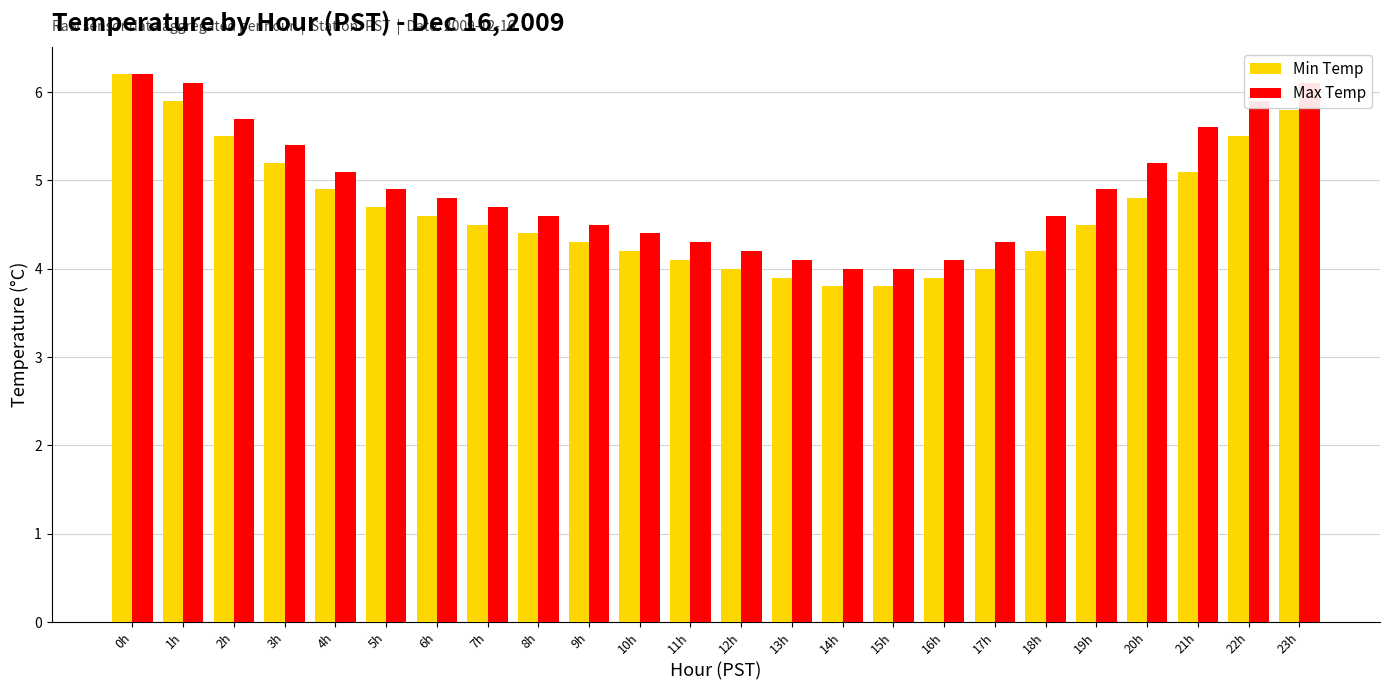

What is the average value of the Min Temp series?

4.7